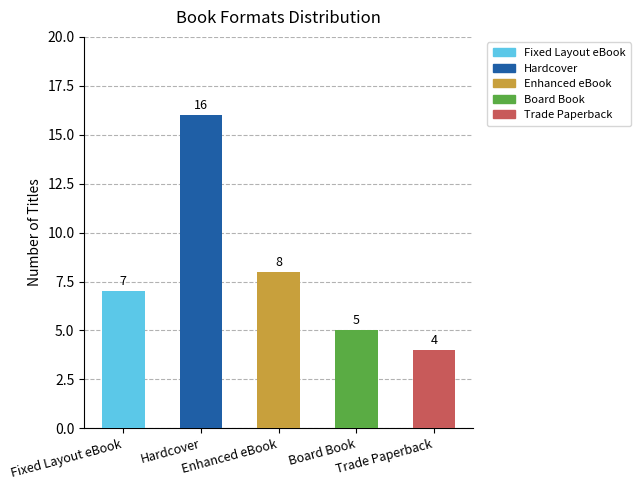

At which label does the data first exceed 7?

Hardcover